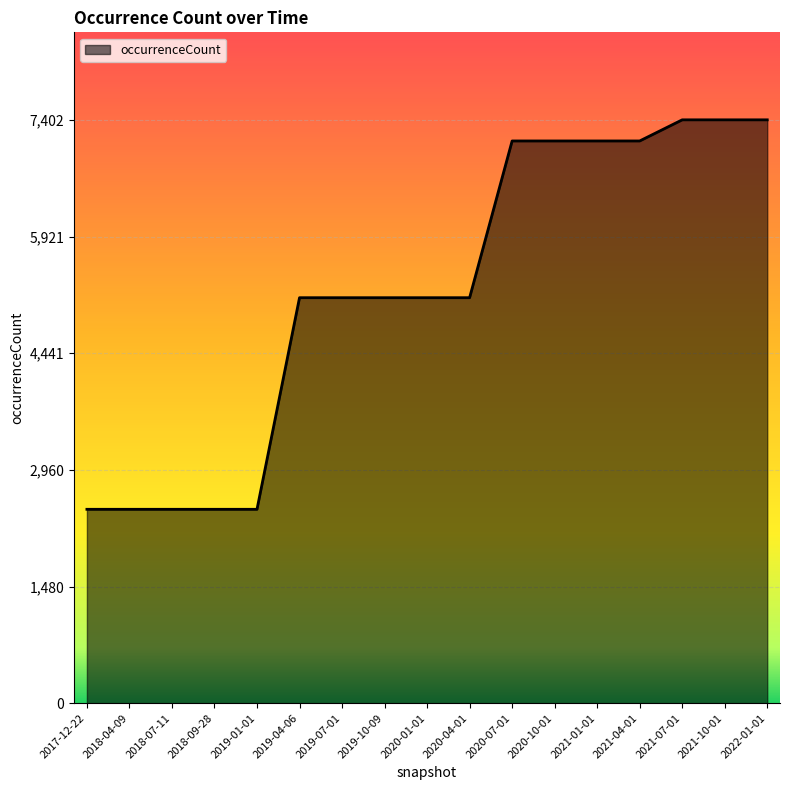

Is it true that the value at 2020-10-01 is 1792?

False